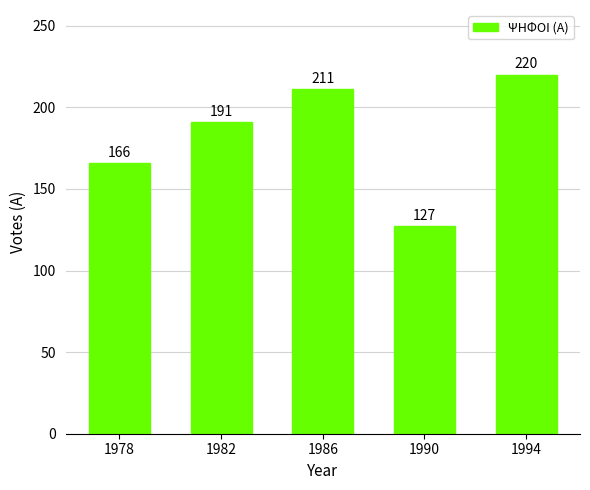

Reading left to right, list all the values displayed in this chart.

166	191	211	127	220